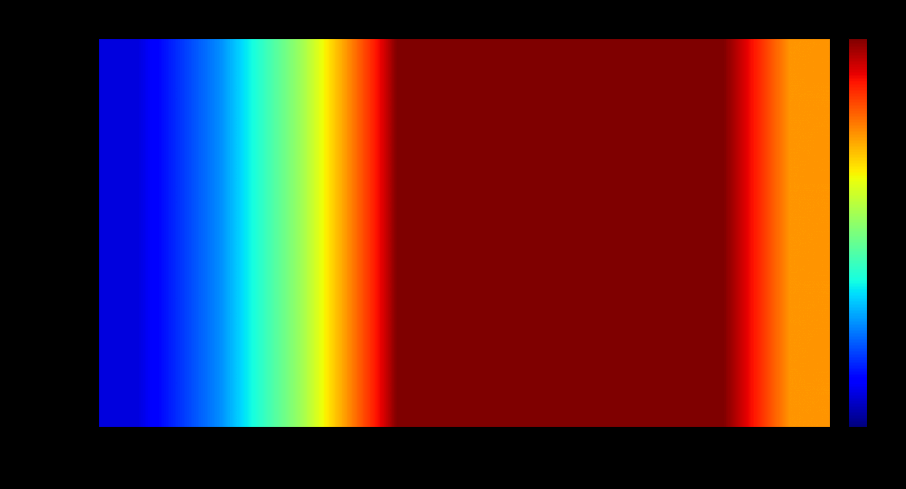

List the series in order of their peak value, lowest first.

Muži A, Muži B, Ženy A, Ženy B